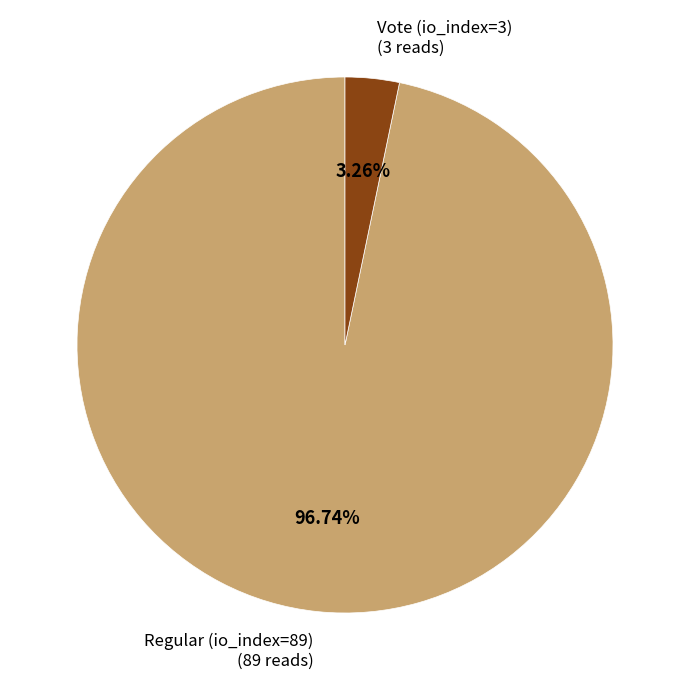

Does any single category account for the majority?

Yes